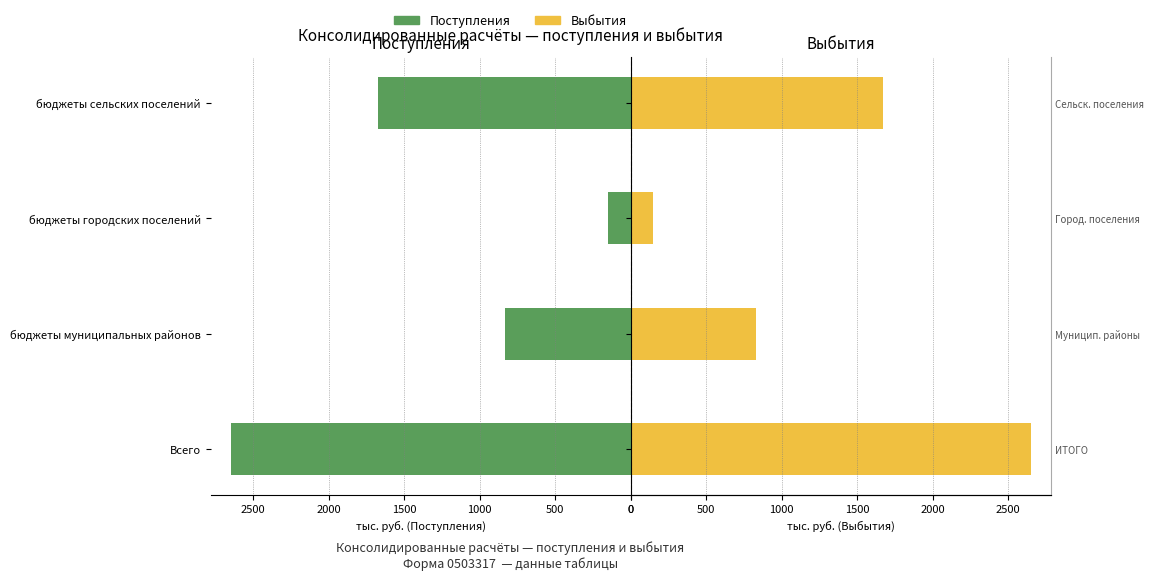

How many groups of bars are there?

4